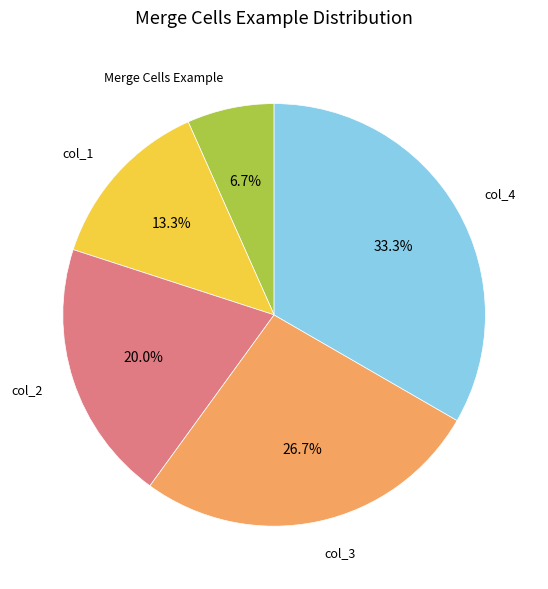

To the nearest percent, what is the combined percentage of Merge Cells Example and col_1?

20%